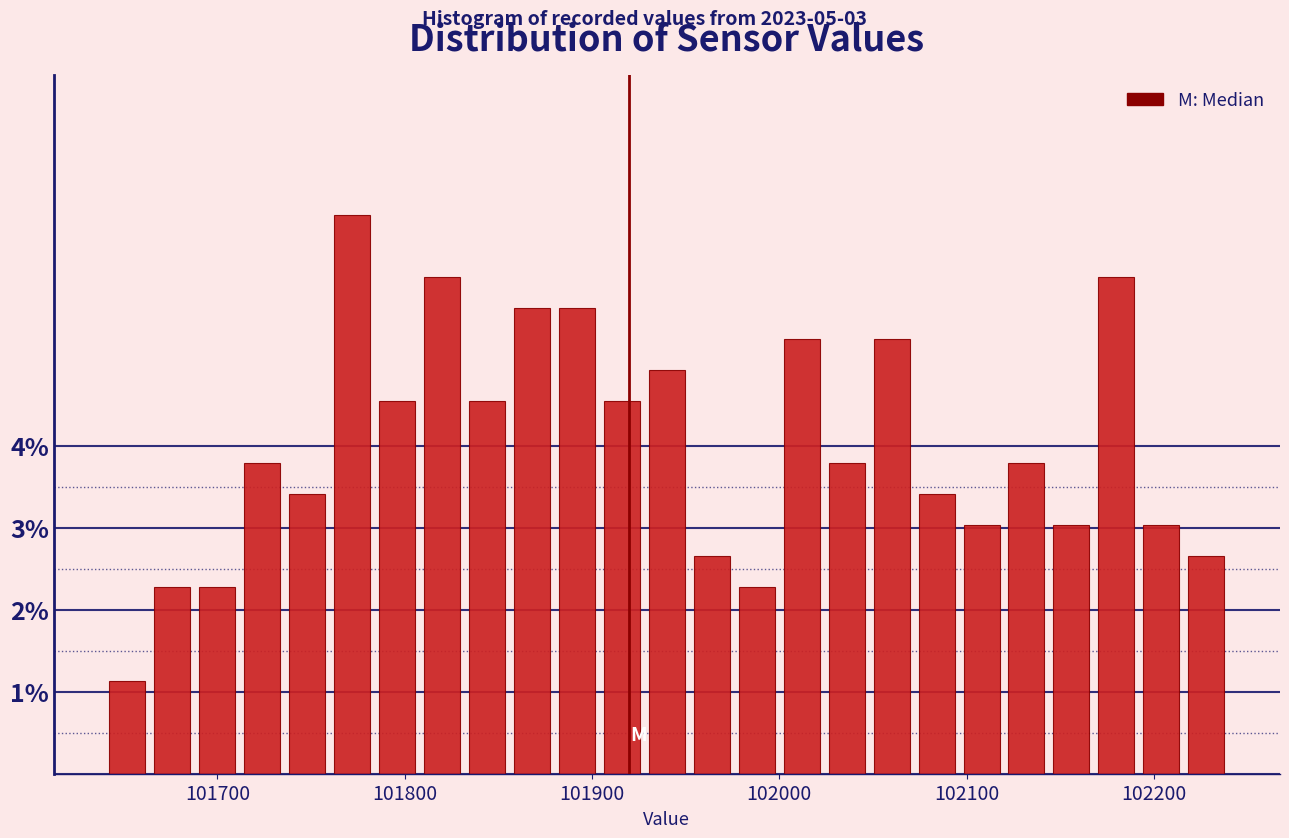

Read against the x-axis, roughly where is the centre of the tallest bar?

101770